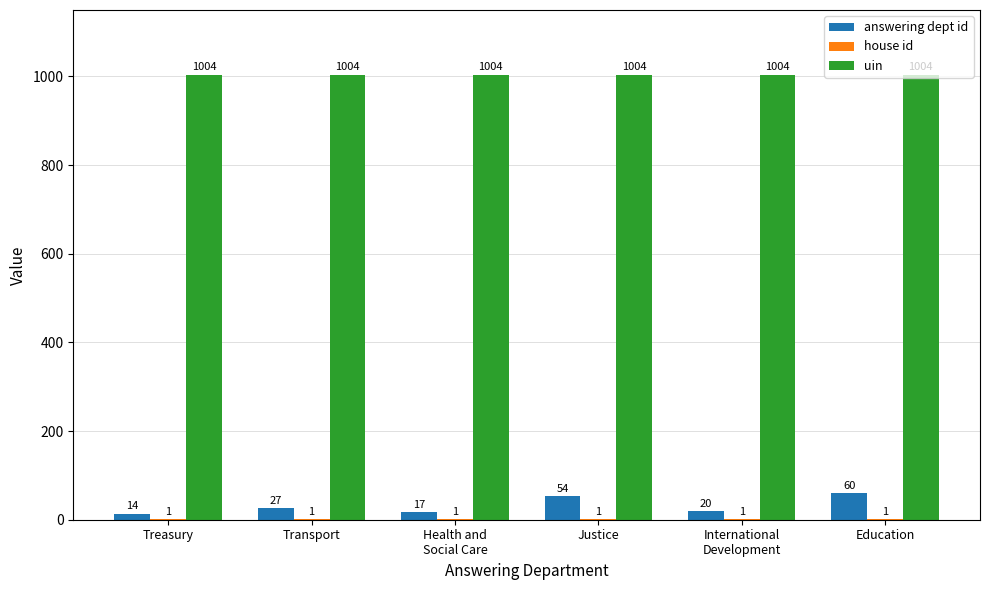

The value of uin at Justice is 1375. True or false?

False